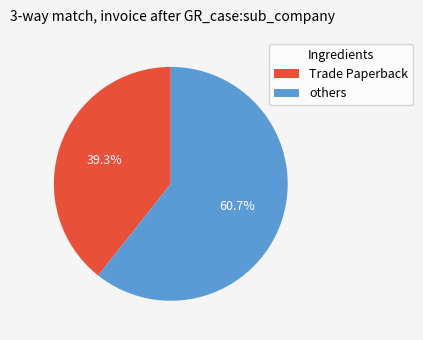

How many slices are in this pie chart?

2